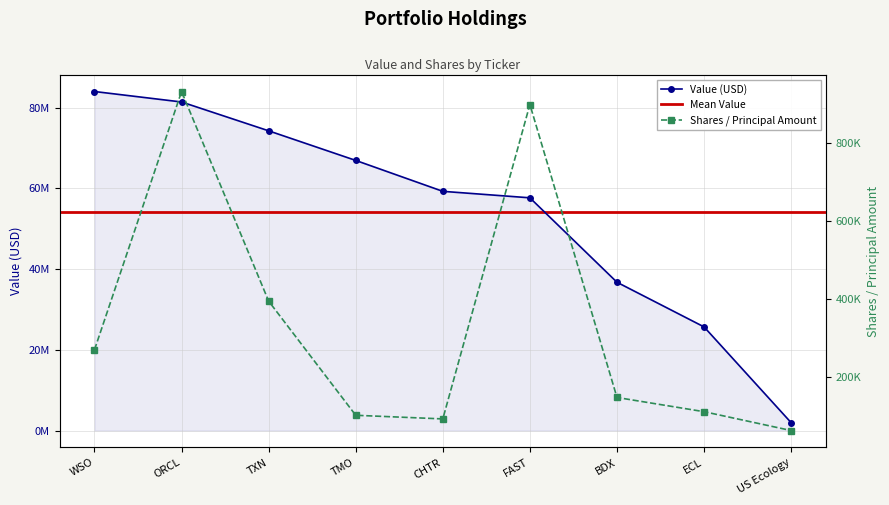

Where is the first local maximum for Shares or principal amount?

ORCL